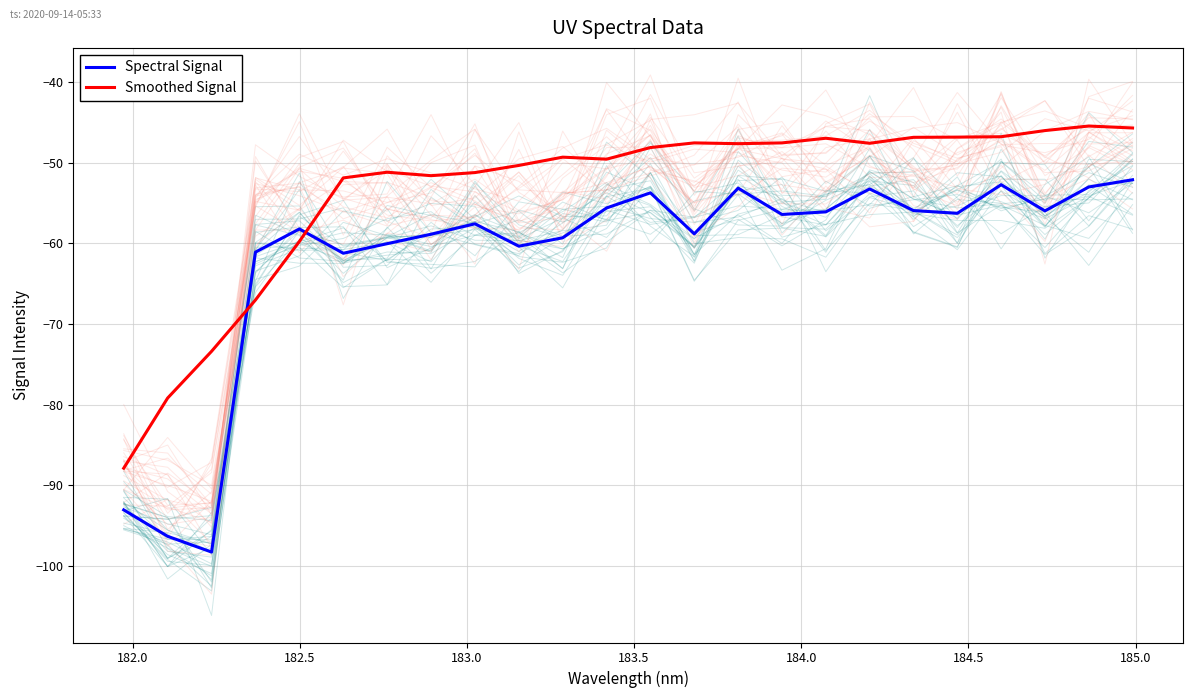

How many times do Spectral Signal and Smoothed Signal cross each other?

2